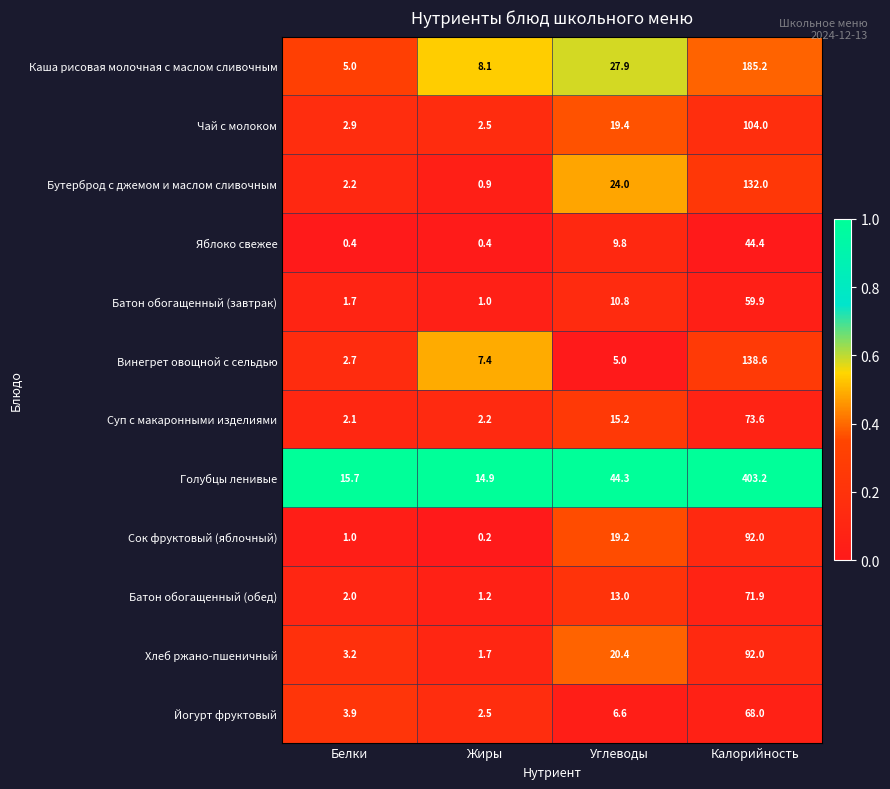

Where is Суп с макаронными изделиями nearest to the value 37?

Углеводы